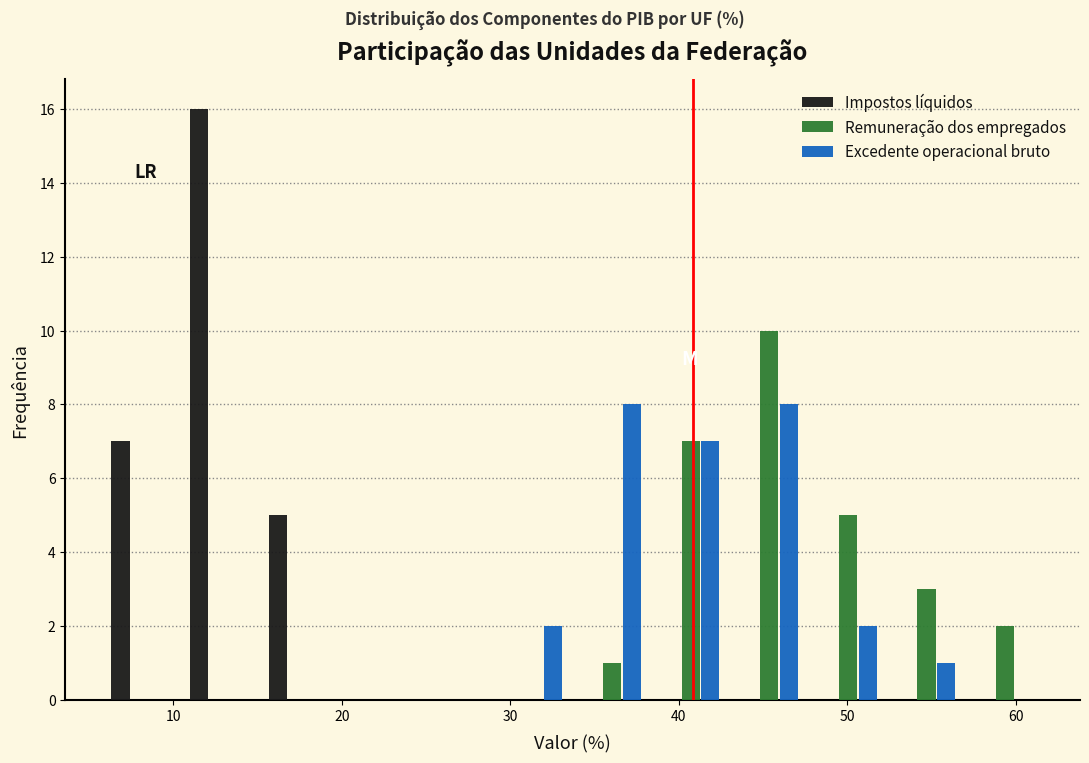

What is the height of the Impostos líquidos bar covering 6 to 10 on the x-axis? Neither the bar edges nor the heights are printed on the chart, so give them approximately, as read against the axes.

7